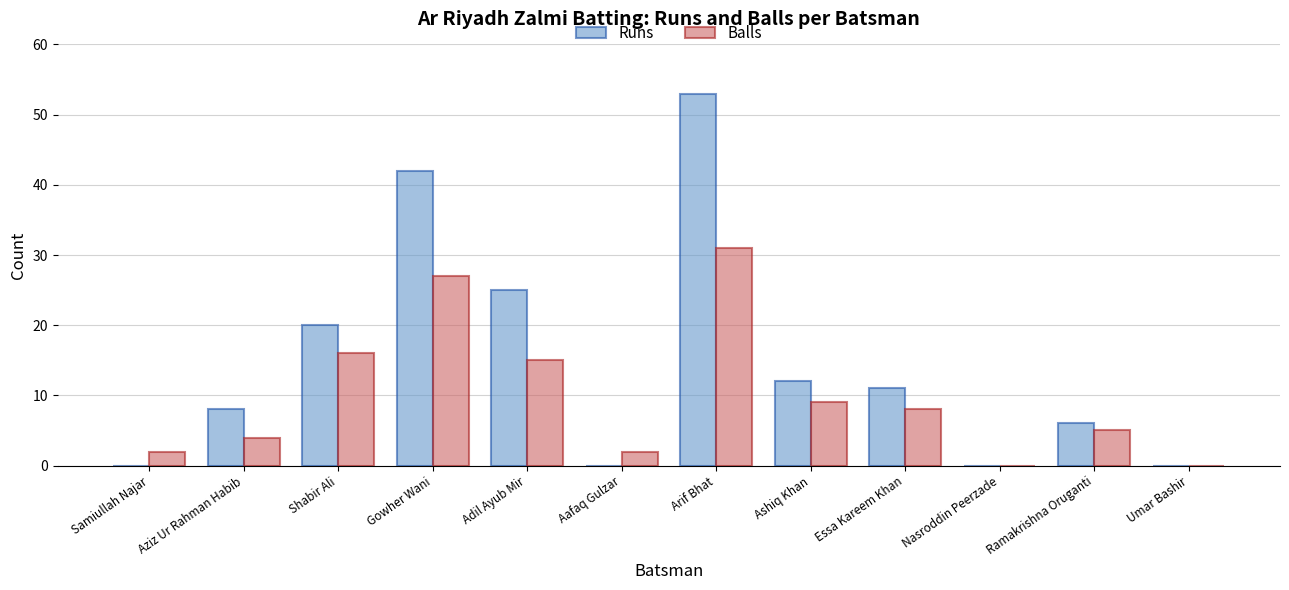

Reading left to right, list all the values displayed in this chart.

Runs: 0	8	20	42	25	0	53	12	11	0	6	0
Balls: 2	4	16	27	15	2	31	9	8	0	5	0